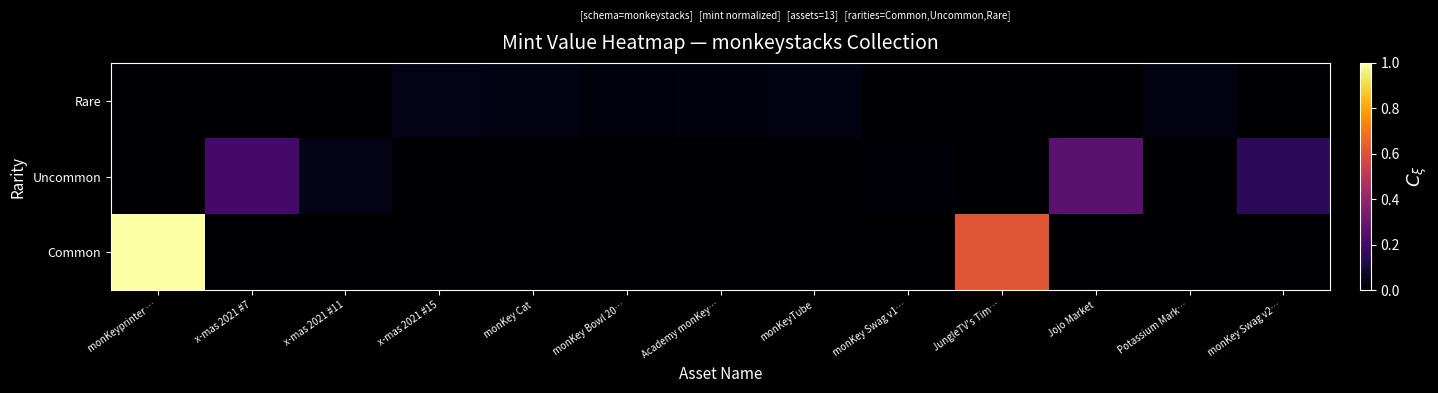

At x-mas 2021 #11, list the series in order from largest to smallest.

Uncommon, Common, Rare